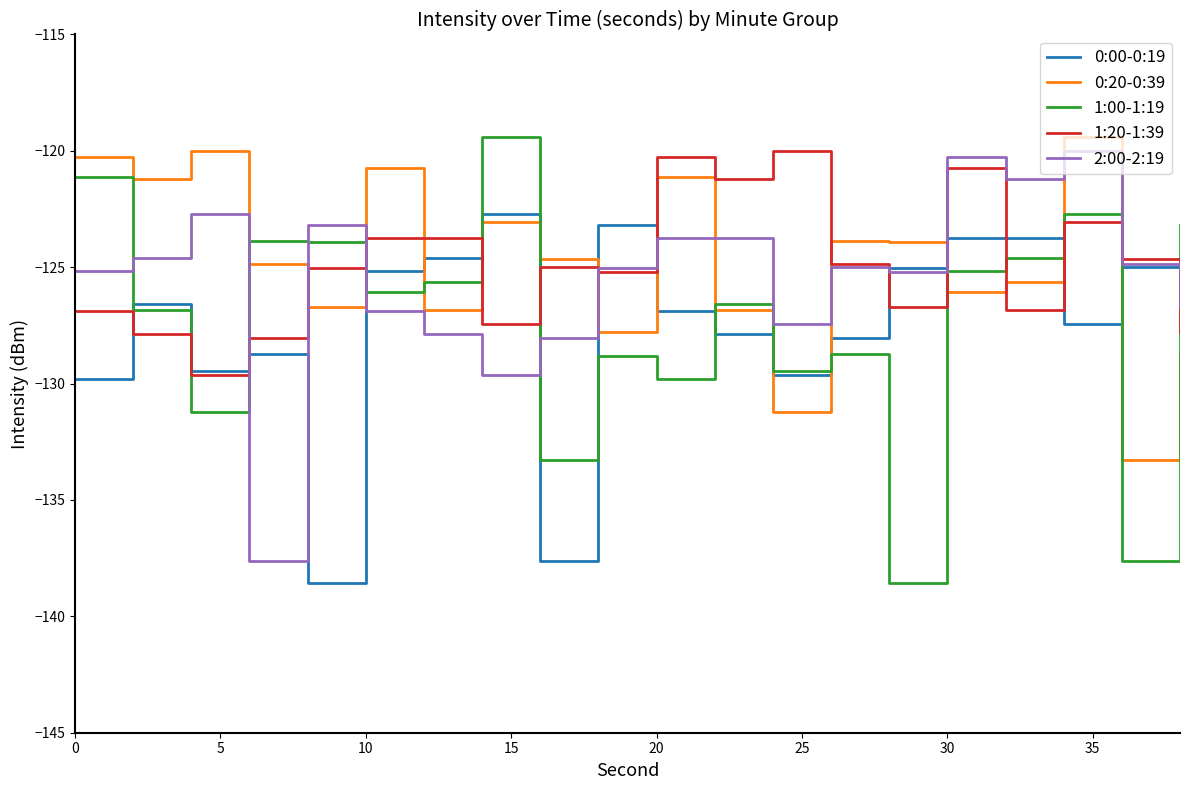

What is the highest value of the 1:20-1:39 series?

-120.0